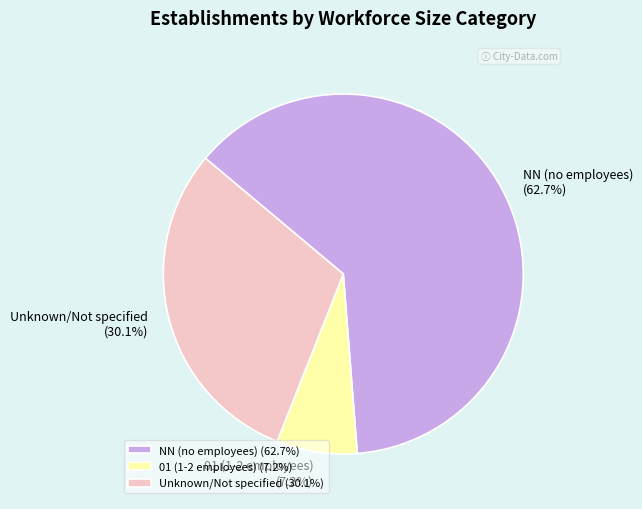

Count the number of slices in the pie.

3